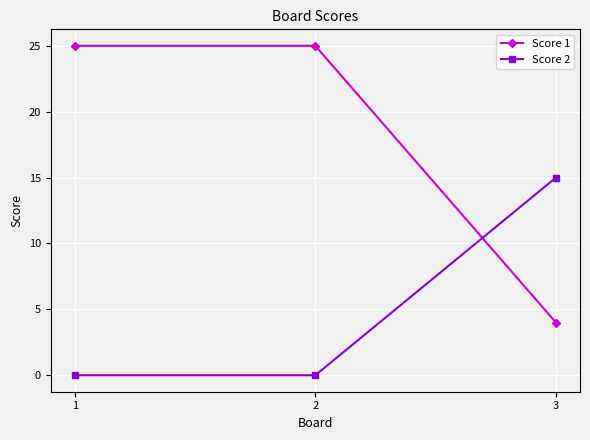

What is the approximate value of Score 1 at 2, to the nearest 5?

25